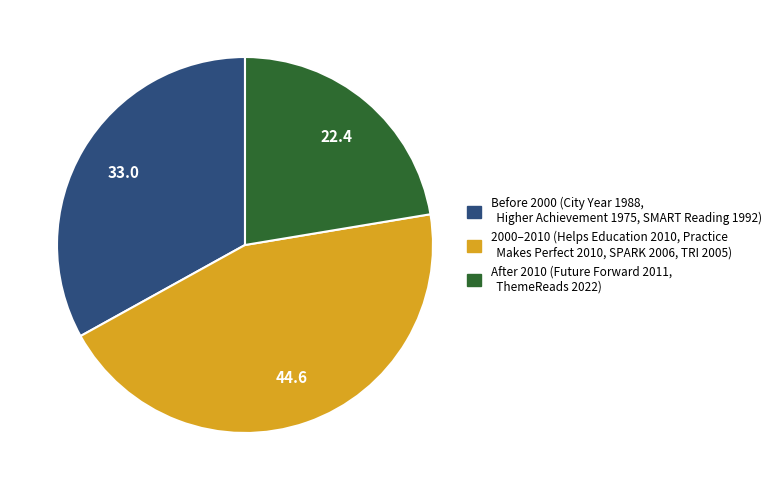

Is there any slice that represents more than half of the pie?

No